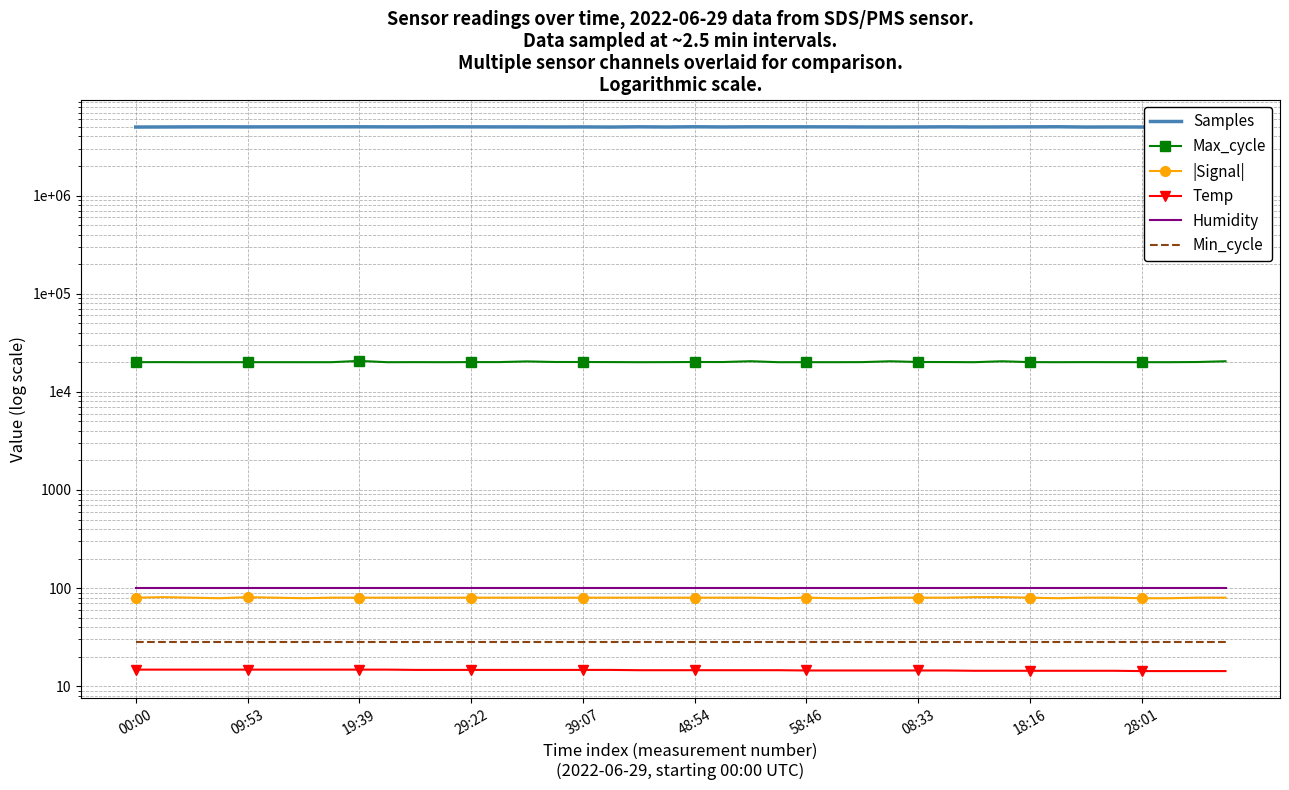

What is the total value across all series at 31?

5014563.3